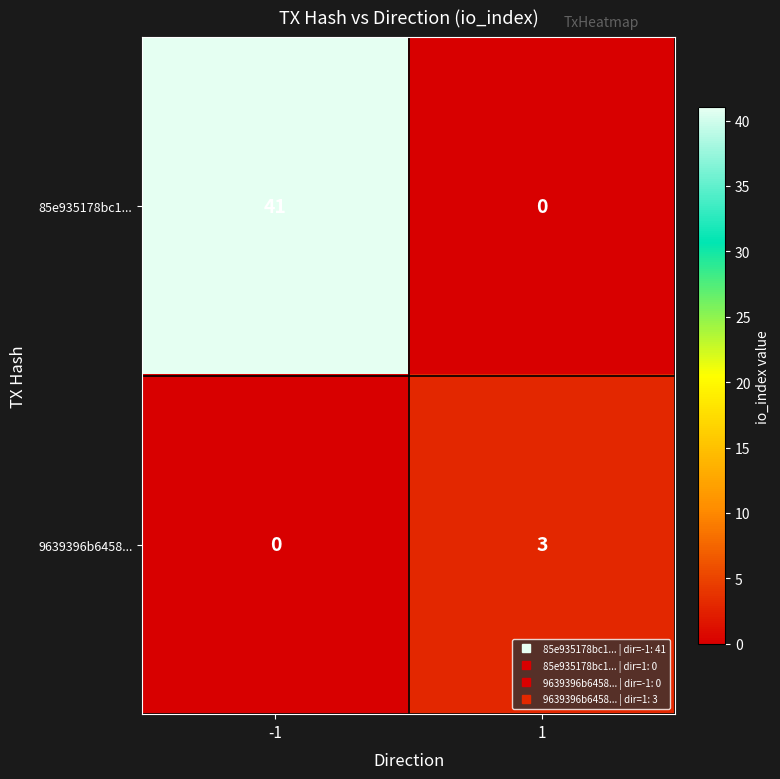

Rank the series at 1 from highest to lowest value.

9639396b6458..., 85e935178bc1...